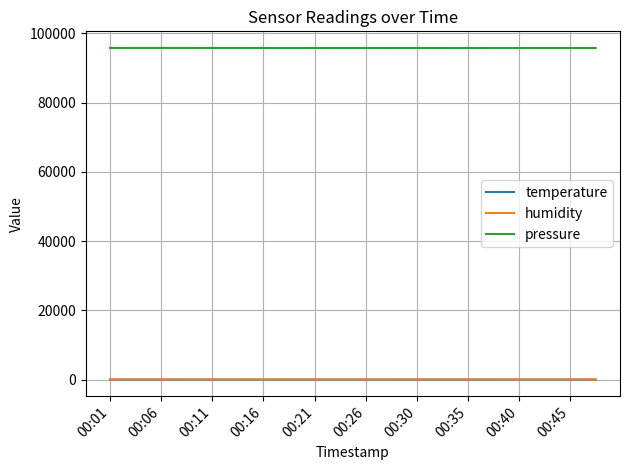

How many distinct data groups are displayed?

3